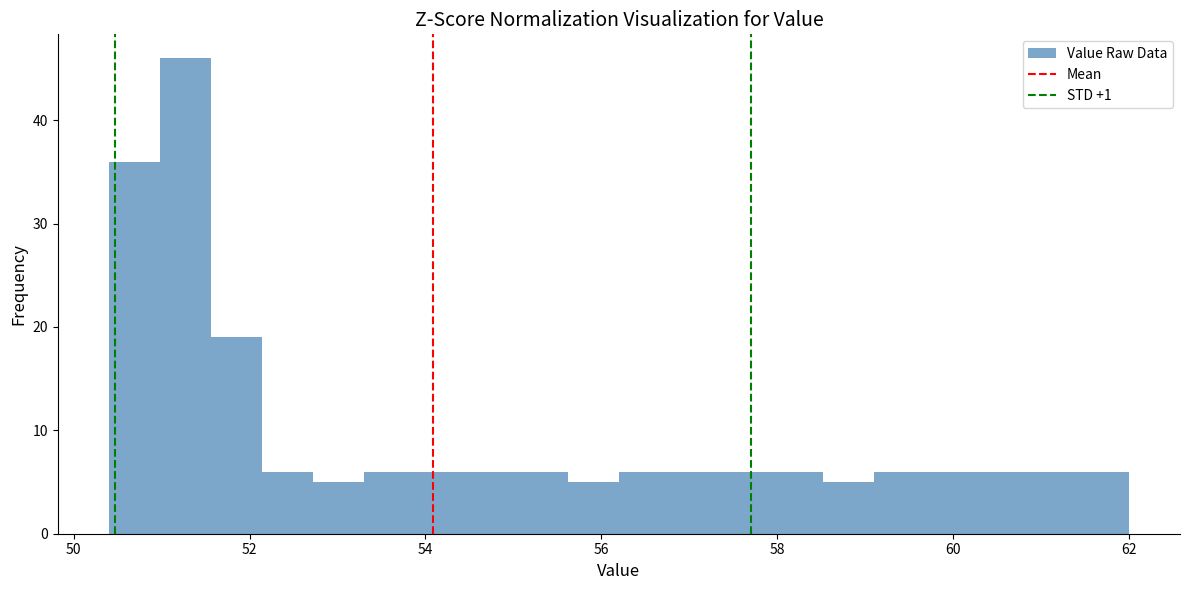

Read against the x-axis, roughly where is the centre of the tallest bar?

51.2